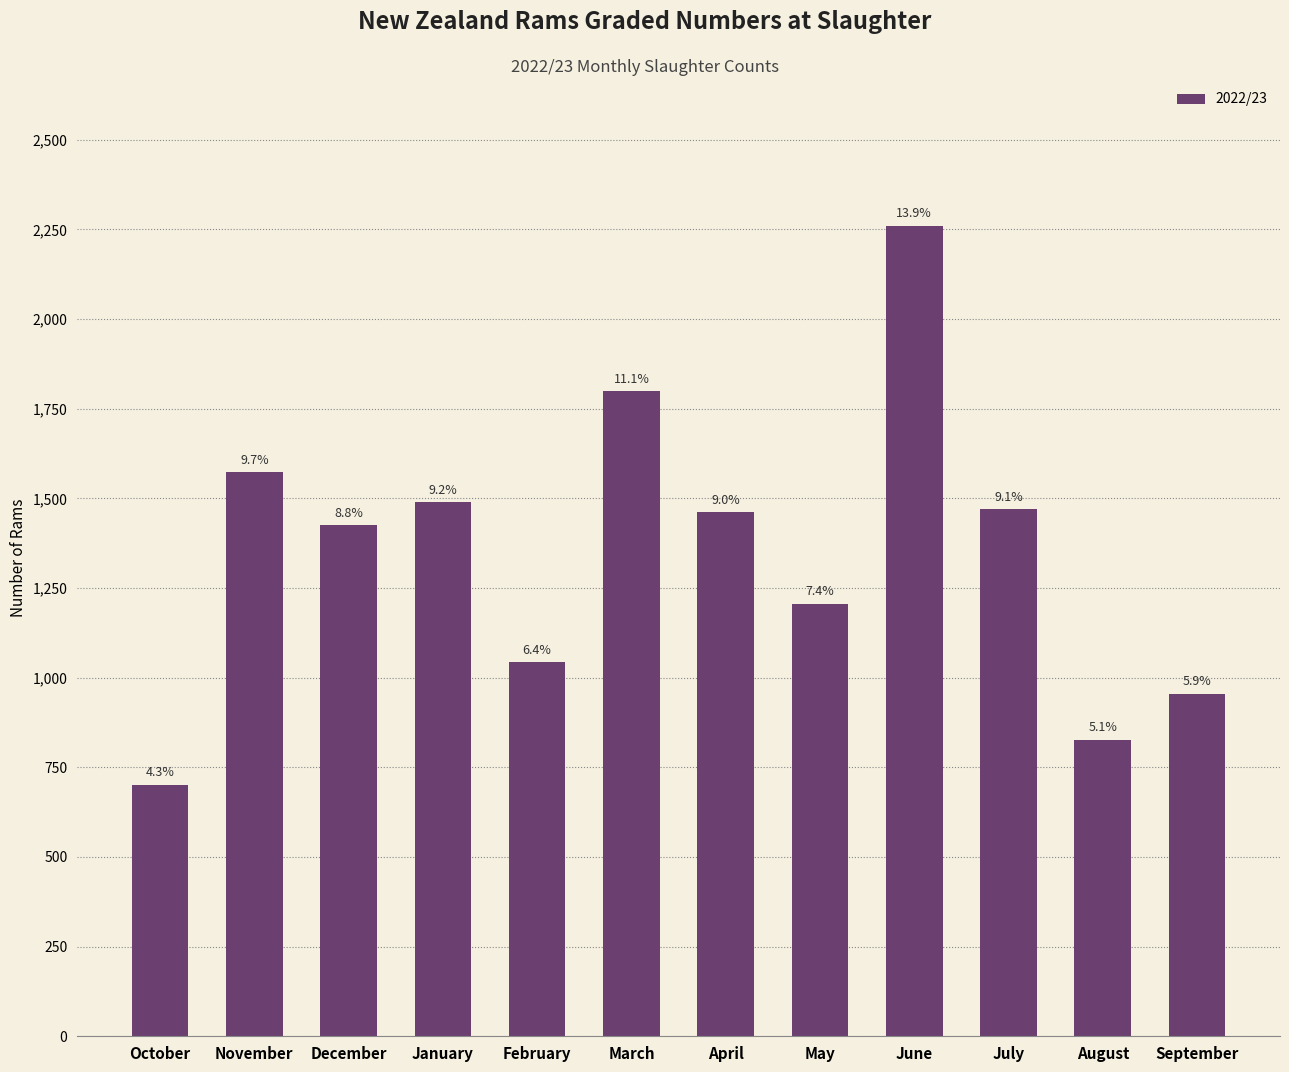

Does the chart contain stacked bars?

No